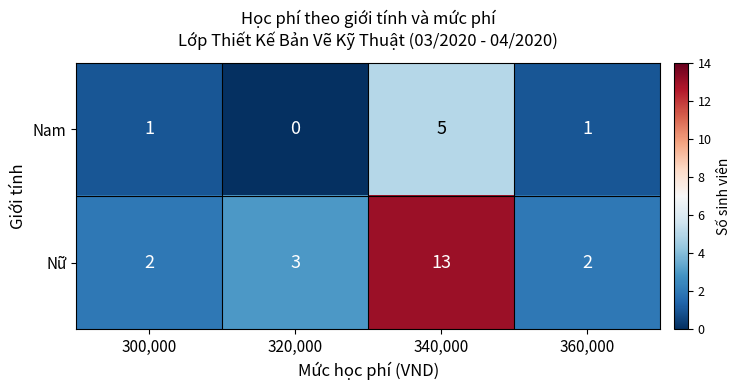

Count the number of categories in the chart.

4